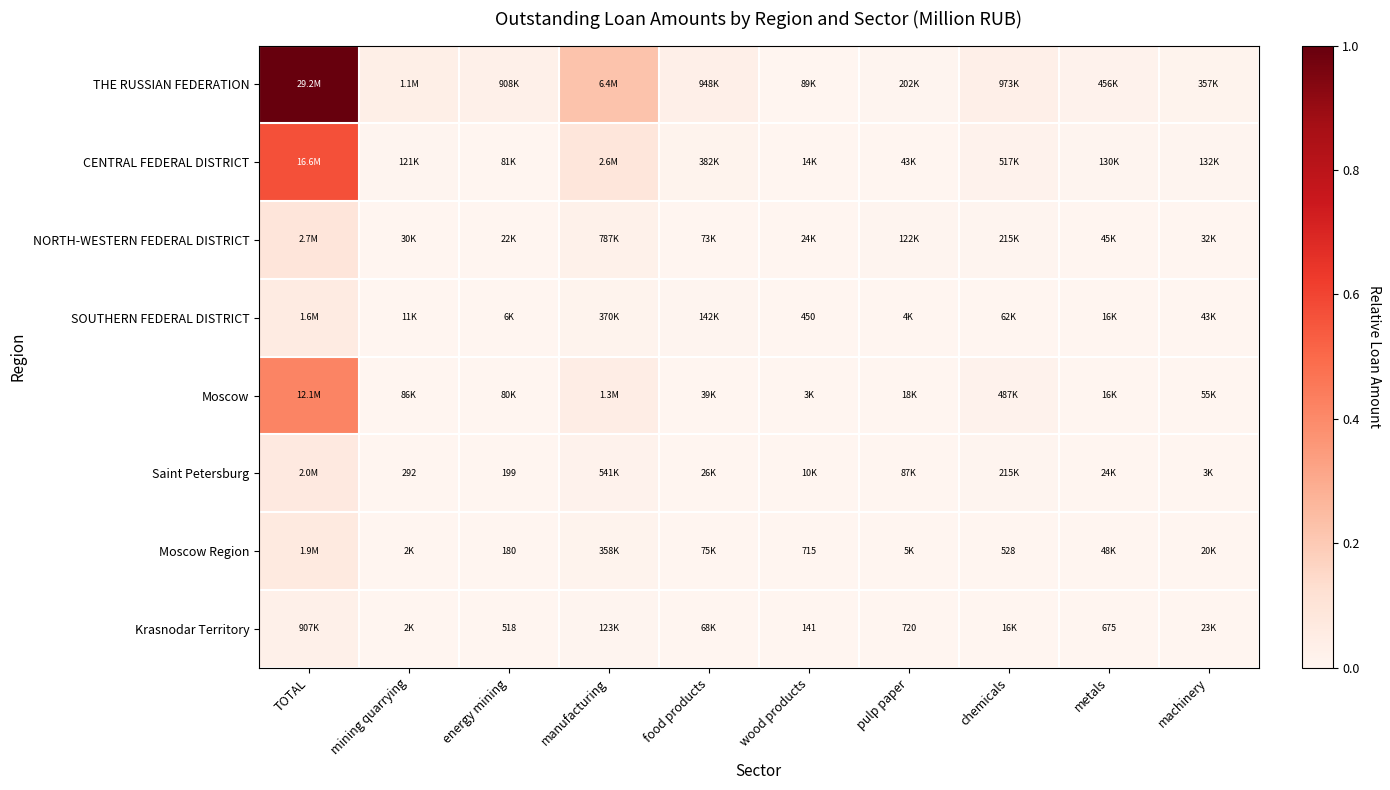

Which has a higher value, metals or energy mining?

energy mining